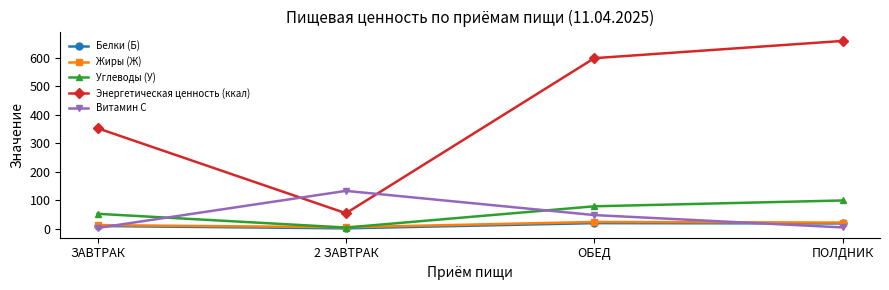

What is the approximate value of Углеводы (У) at ПОЛДНИК?

98.6